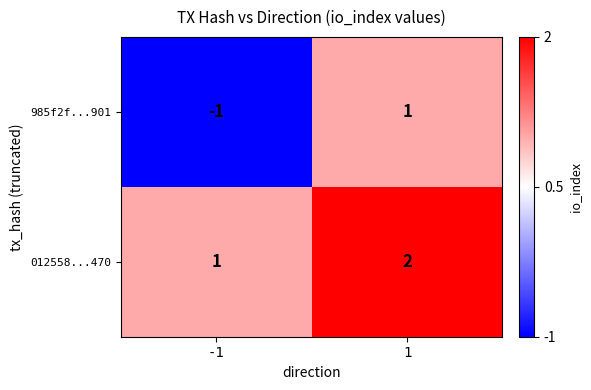

Is it true that 012558...470 equals 3 at 1?

False